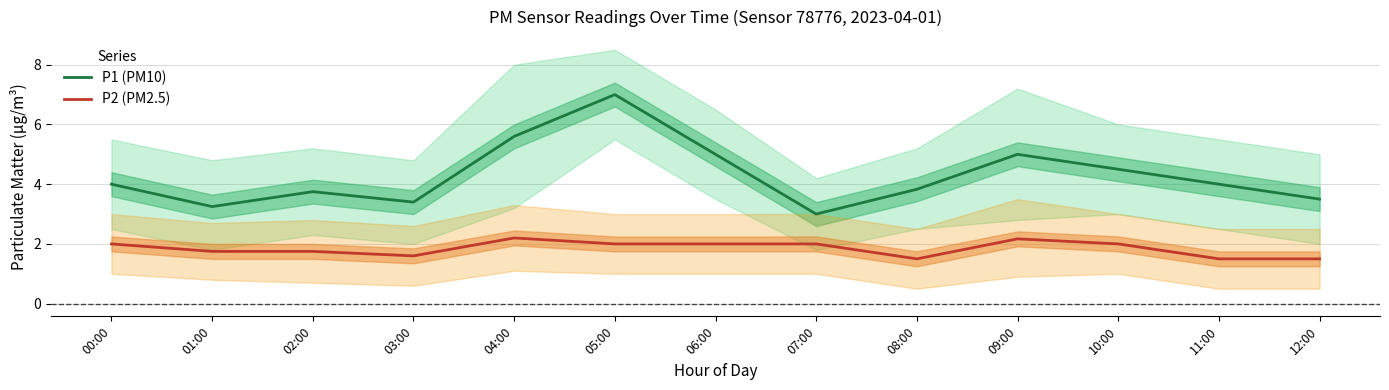

Where is P2 (PM2.5) nearest to the value 1?

08:00